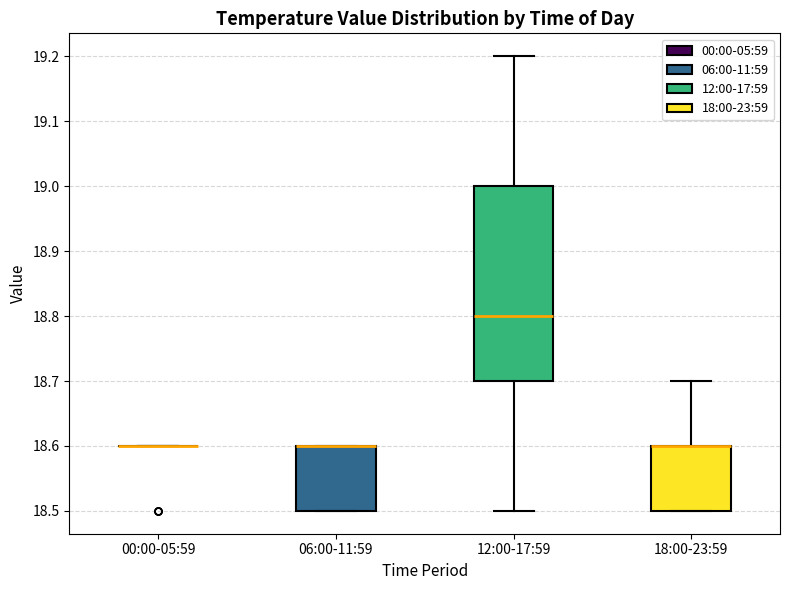

Reading left to right, read every box against the y-axis: the position of its median line, the range the box covers, and the ends of its whiskers. The values are not printed on the chart, so give them approximately, as read against the axis.

00:00-05:59: box collapsed to a line at 18.6, whiskers 18.6 to 18.6
06:00-11:59: median 18.6 (drawn on the box's upper edge), box 18.5 to 18.6, whiskers 18.5 to 18.6
12:00-17:59: median 18.8, box 18.7 to 19.0, whiskers 18.5 to 19.2
18:00-23:59: median 18.6 (drawn on the box's upper edge), box 18.5 to 18.6, whiskers 18.5 to 18.7